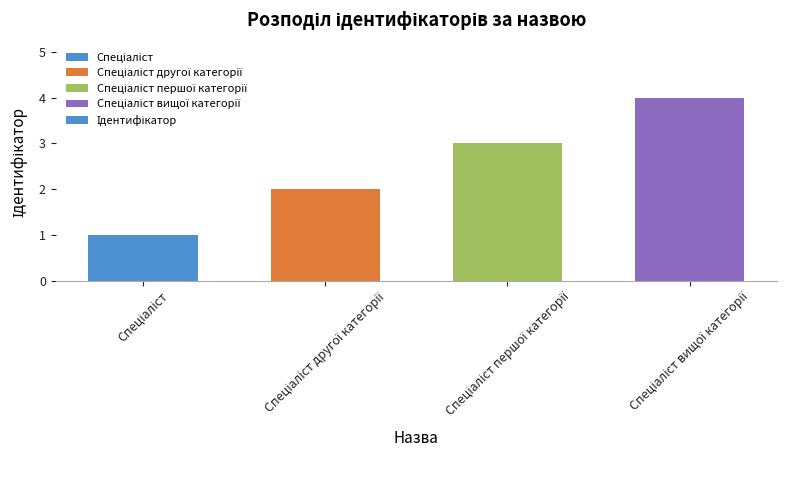

What is the greatest value displayed?

4